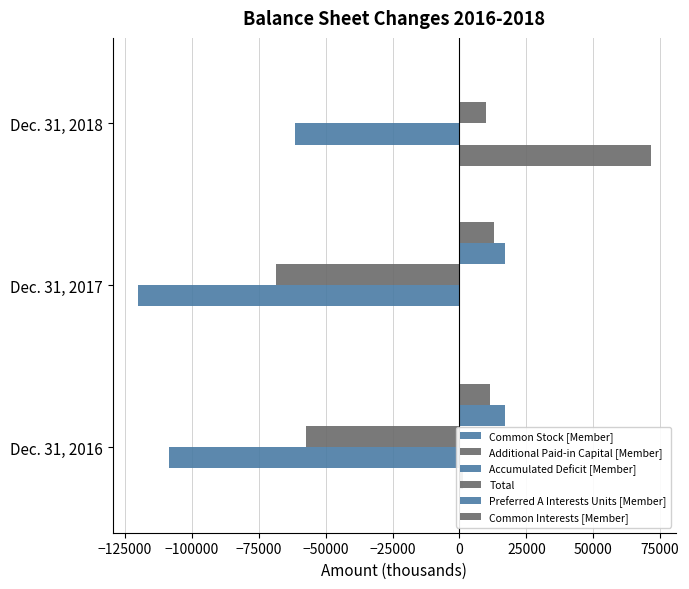

Count the number of categories in the chart.

3